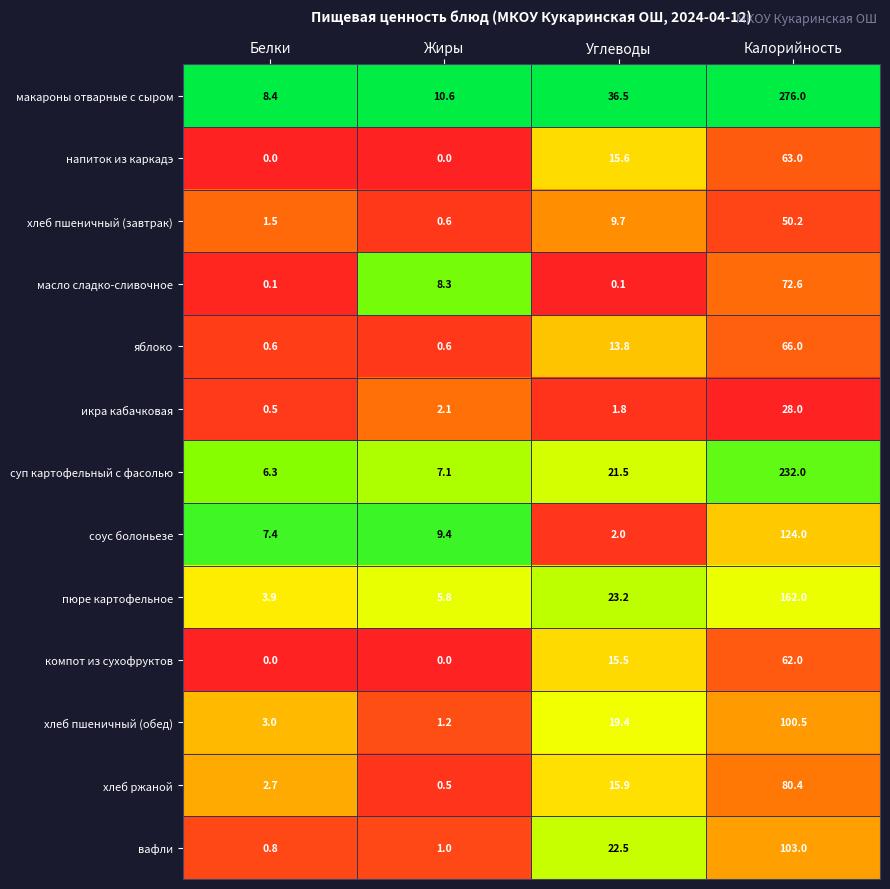

What is the average value of the хлеб ржаной series?

24.9